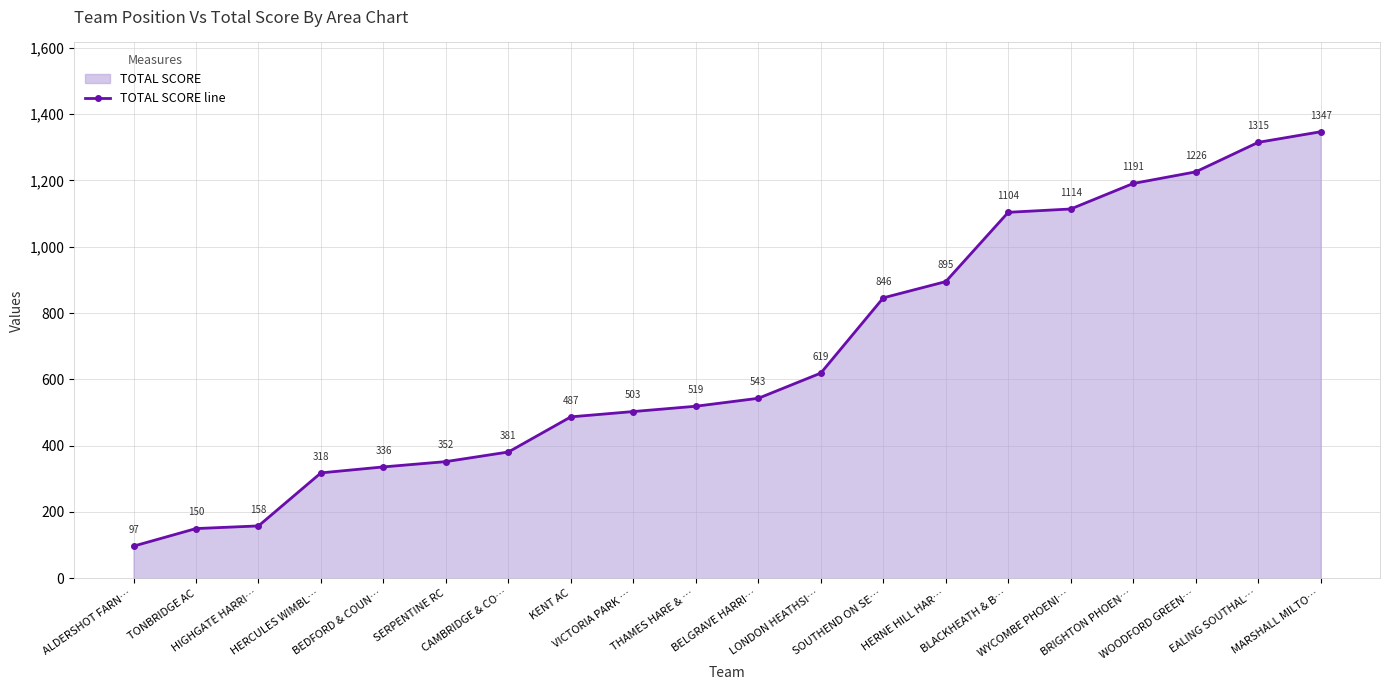

List the labels in order of value, smallest first.

ALDERSHOT FARN…, TONBRIDGE AC, HIGHGATE HARRI…, HERCULES WIMBL…, BEDFORD & COUN…, SERPENTINE RC, CAMBRIDGE & CO…, KENT AC, VICTORIA PARK …, THAMES HARE & …, BELGRAVE HARRI…, LONDON HEATHSI…, SOUTHEND ON SE…, HERNE HILL HAR…, BLACKHEATH & B…, WYCOMBE PHOENI…, BRIGHTON PHOEN…, WOODFORD GREEN…, EALING SOUTHAL…, MARSHALL MILTO…